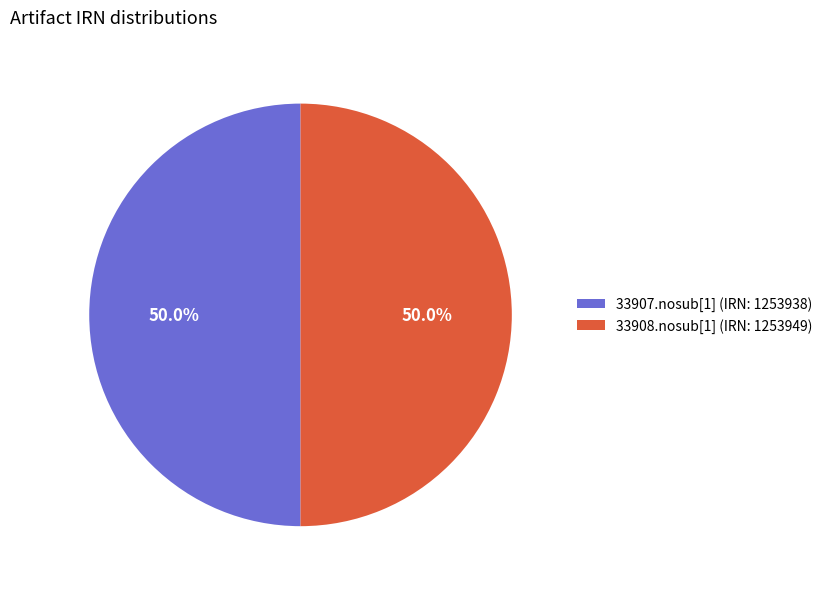

What percentage do 33908.nosub[1] (IRN: 1253949) and 33907.nosub[1] (IRN: 1253938) together represent?

100.0%